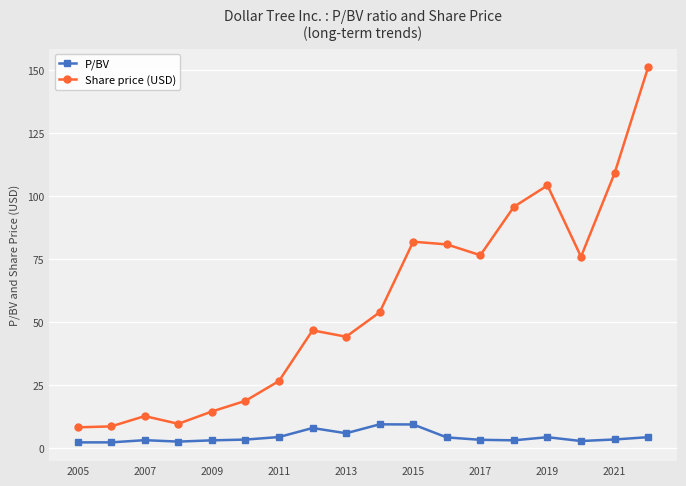

True or false: Share price (USD) has more than 1 points higher than both neighbors.

True